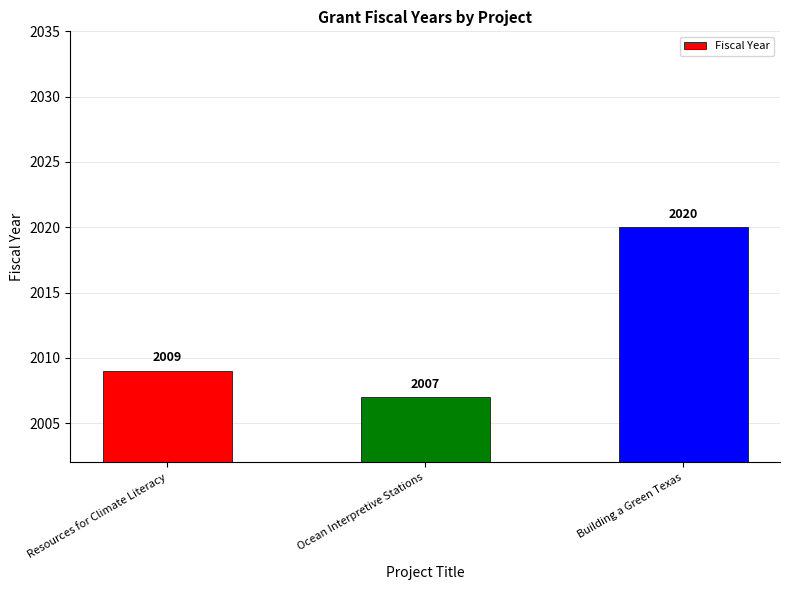

What is the label of the 1st bar from the left?

Resources for Climate Literacy